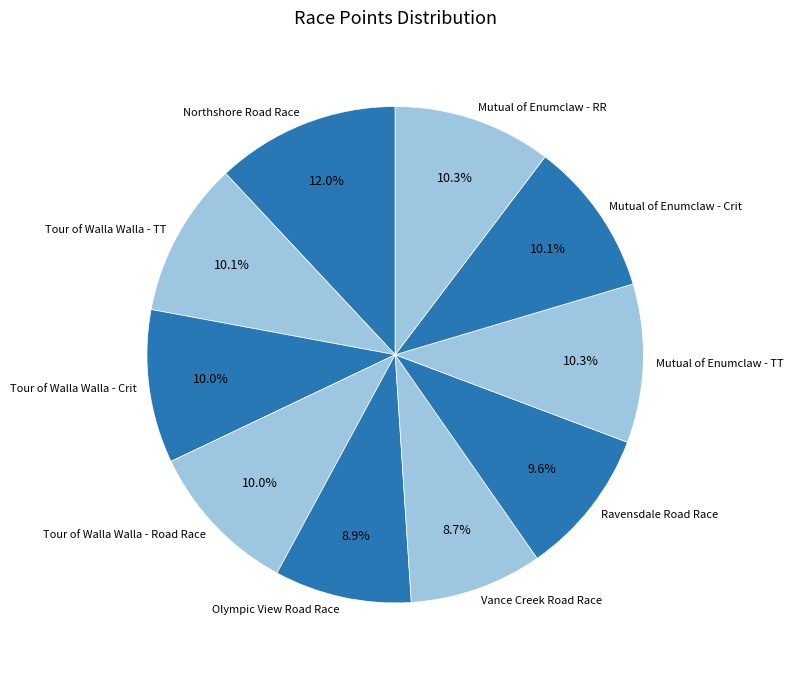

Which category has the biggest portion of the pie?

Northshore Road Race